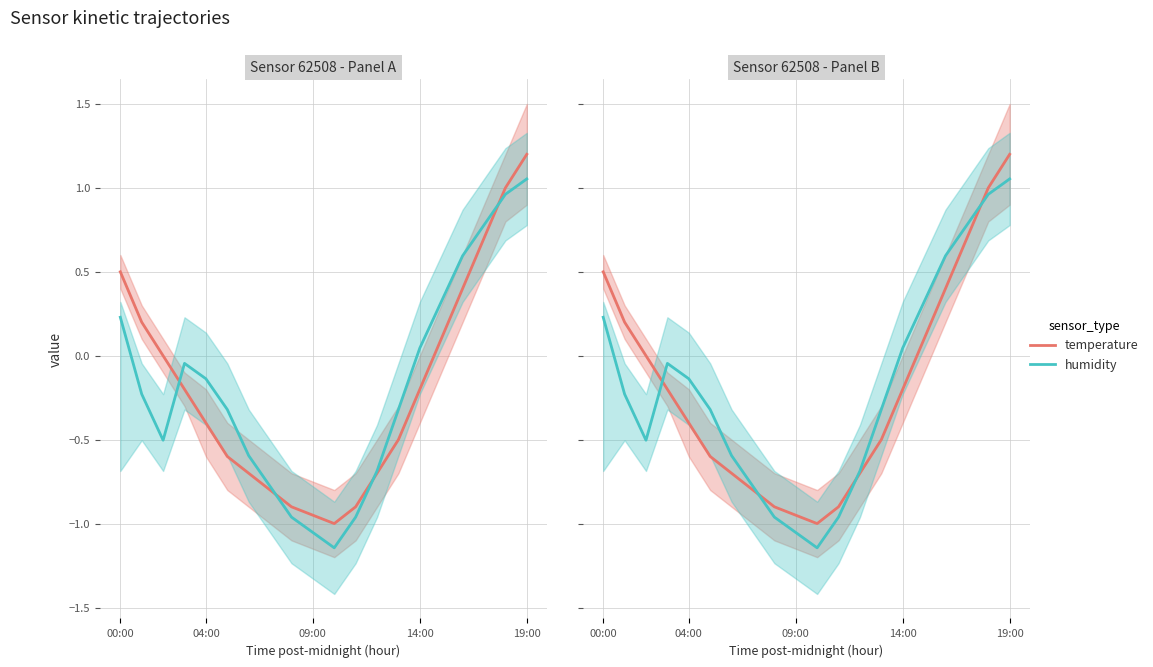

How many interior local valleys does the humidity series have?

2